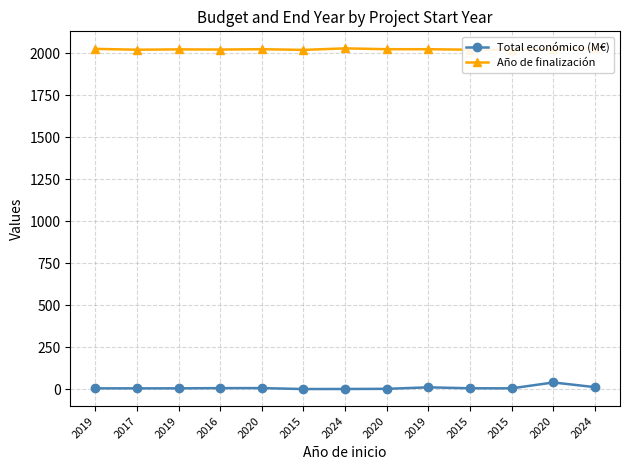

How many distinct data groups are displayed?

2